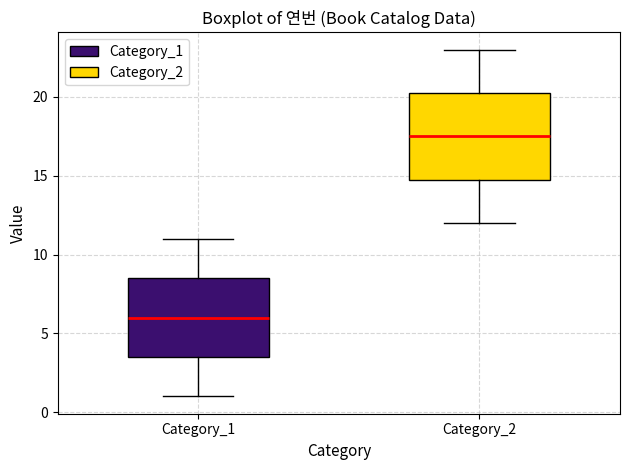

Which box is the tallest, from its lower edge to its upper edge?

Category_2